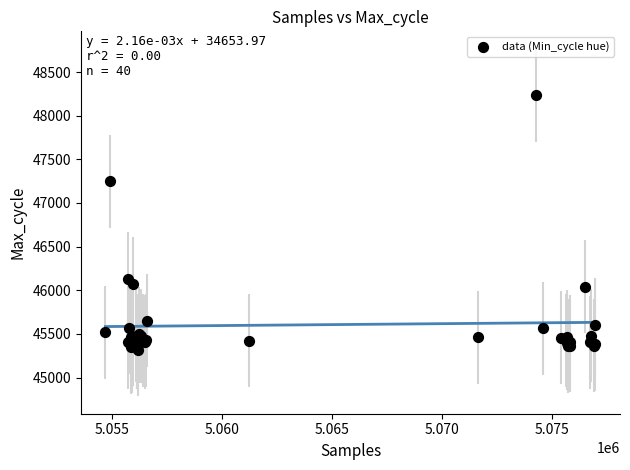

What Y value in the scatter plot is closest to 46776?

47250